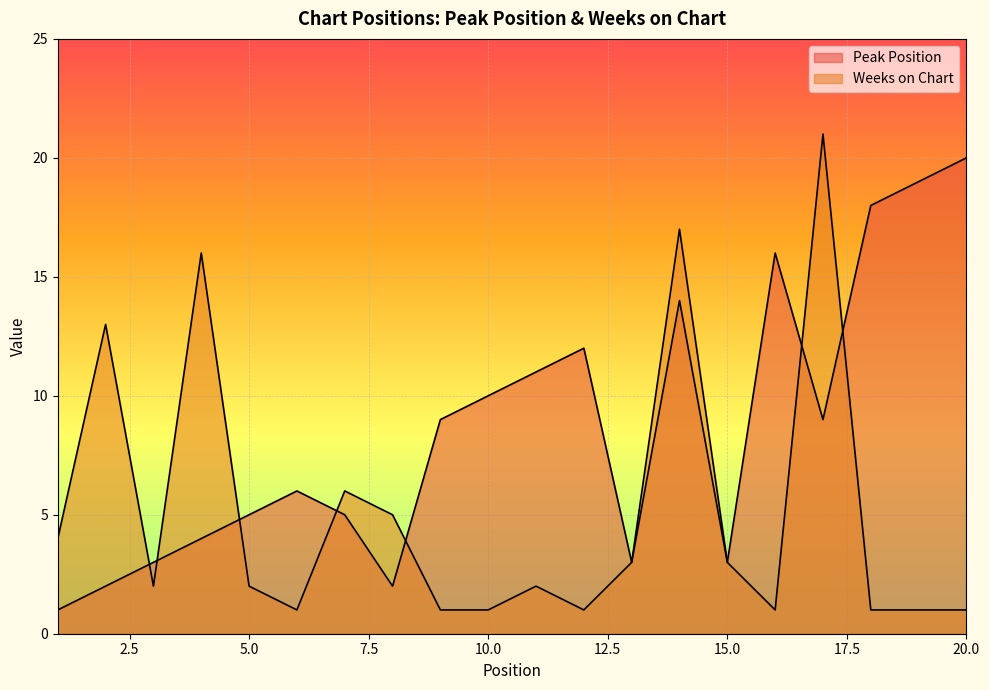

What is the sum of all Peak Position values?

172